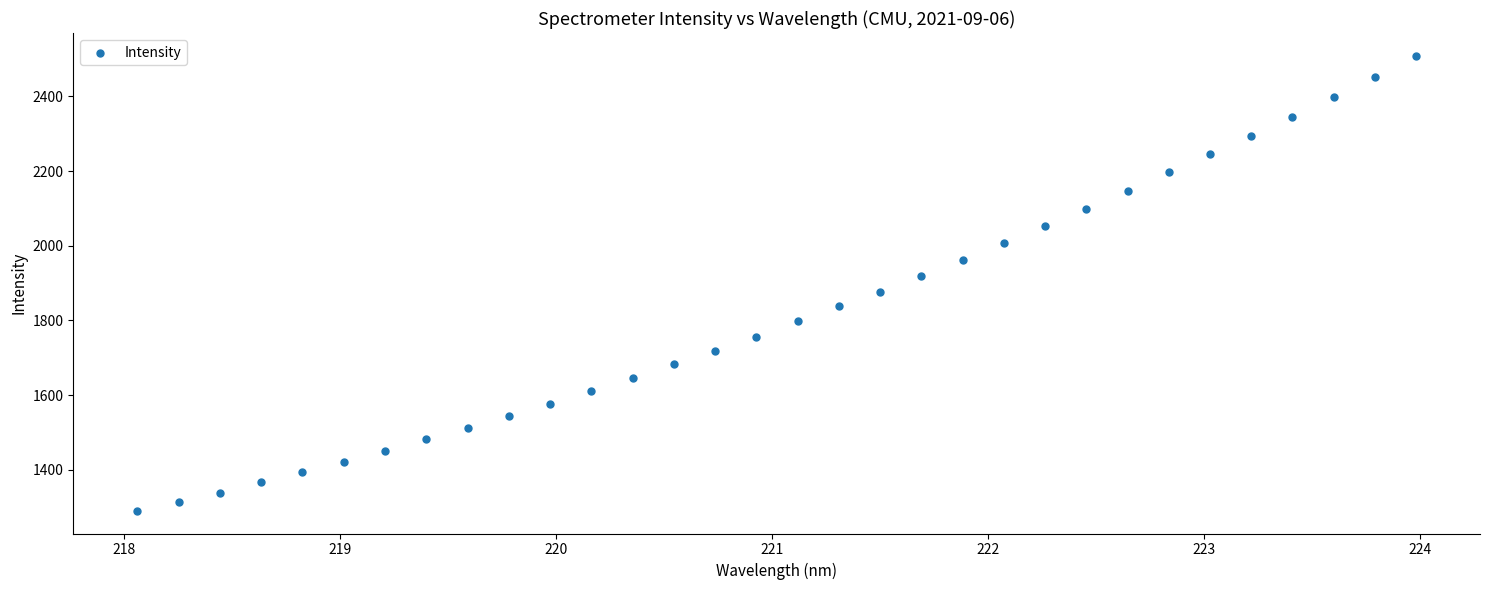

What is the range of X values (max minus min)?

5.9